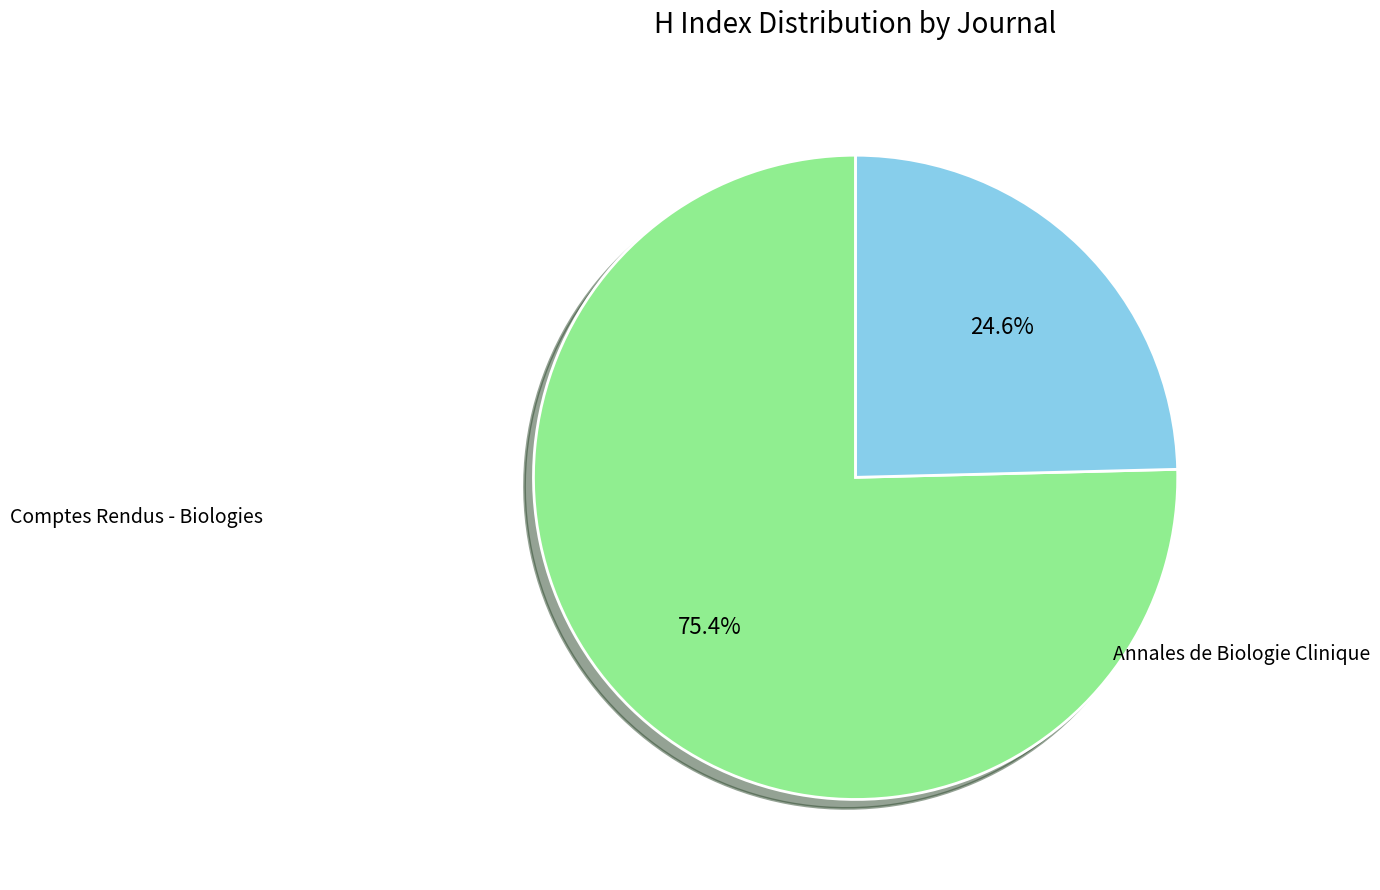

To the nearest percent, what is the difference between the largest and smallest slice percentages?

51%